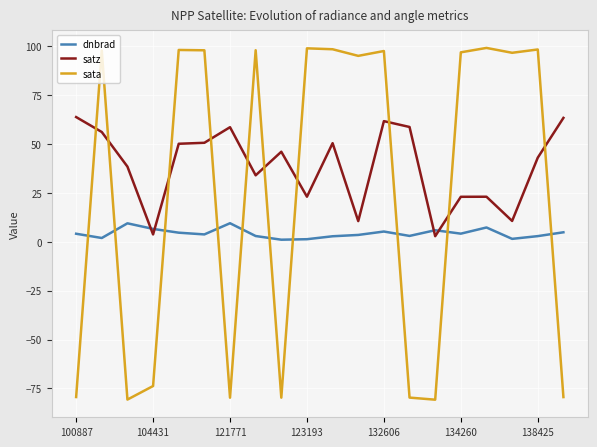

What is the greatest value displayed?

99.1